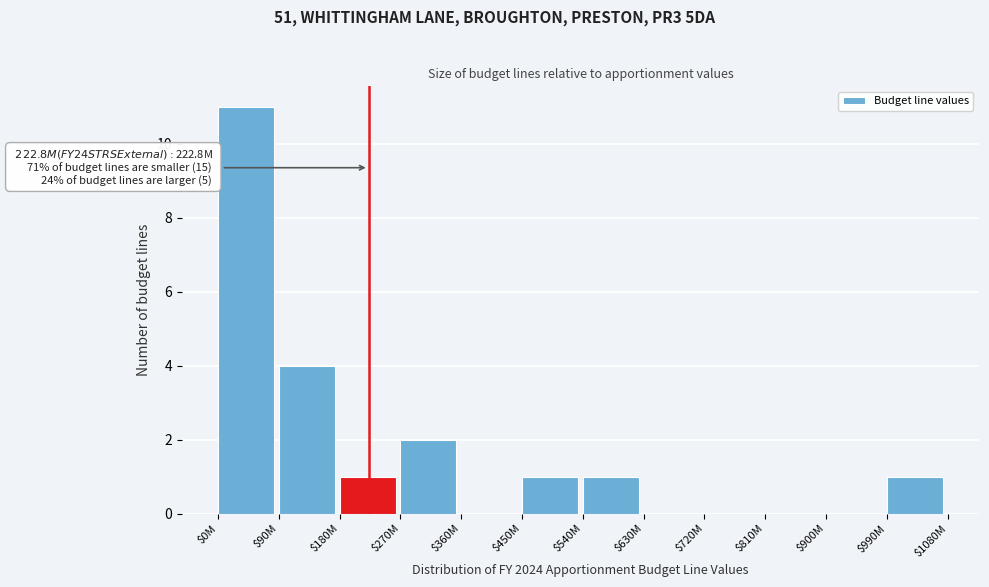

Which category has the highest value across all series?

$0M